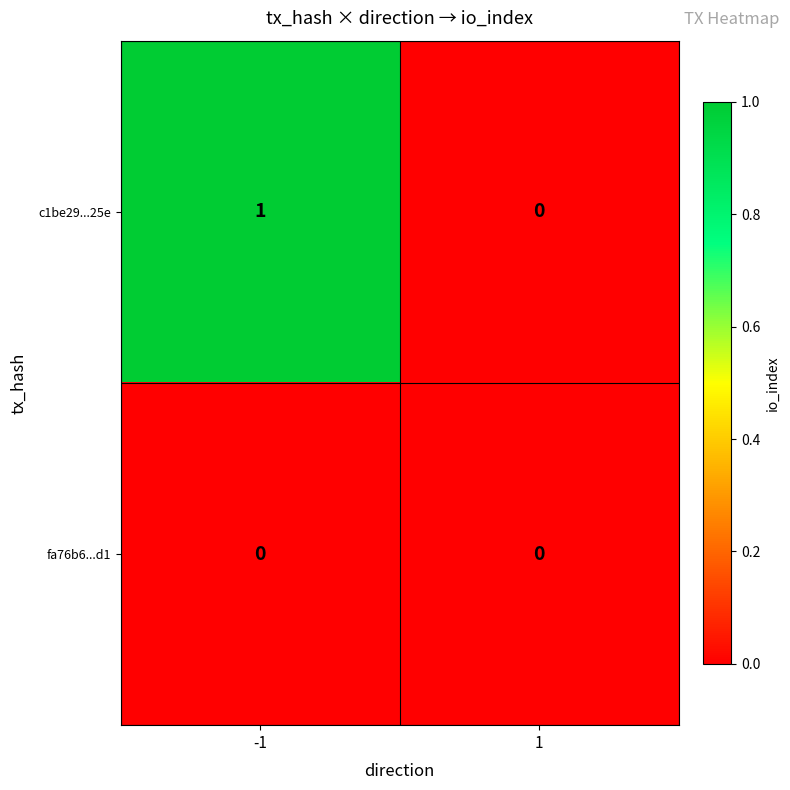

Reading right to left, list all the values displayed in this chart.

c1be29...25e: 0	1
fa76b6...d1: 0	0